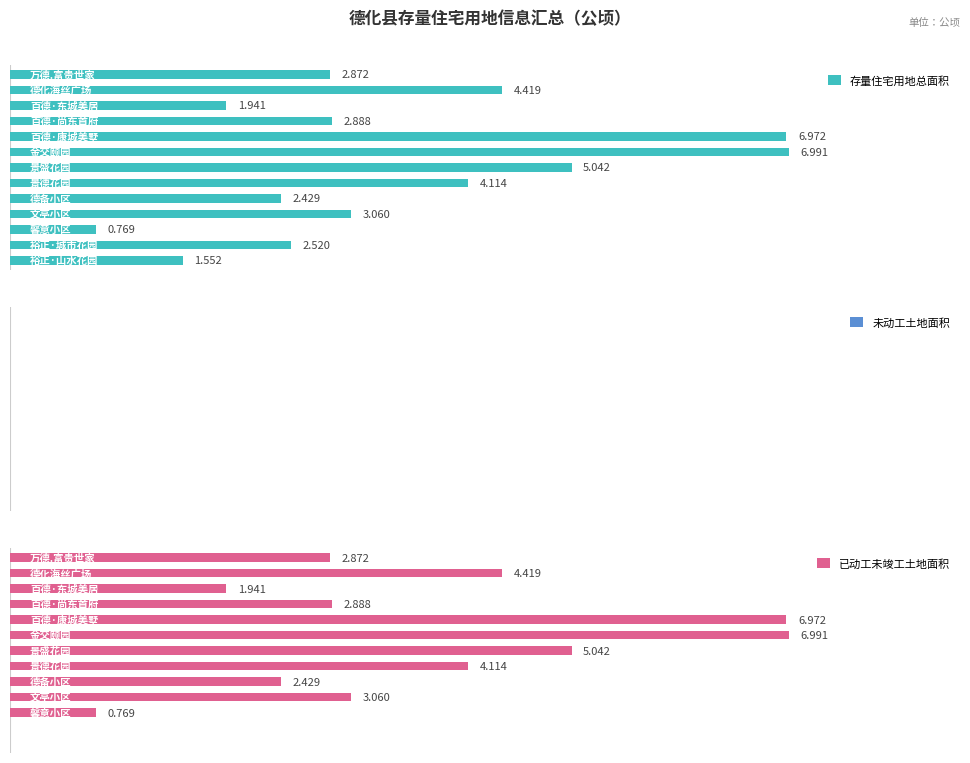

Read the 存量住宅用地总面积 value at 9.

3.1